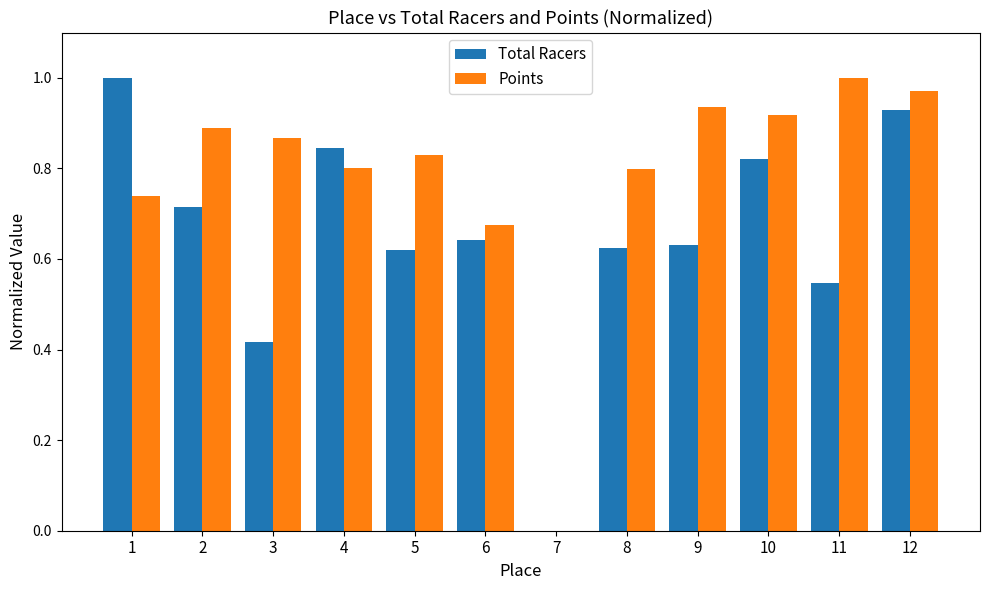

At which category is the sum across all series the highest?

12